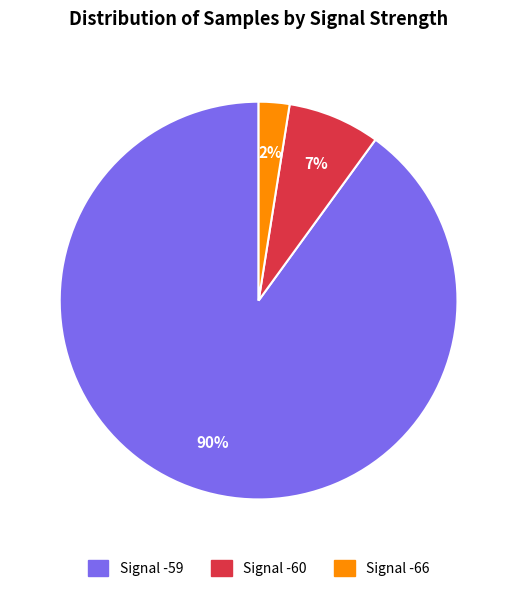

To the nearest percent, what is the average slice percentage?

33%